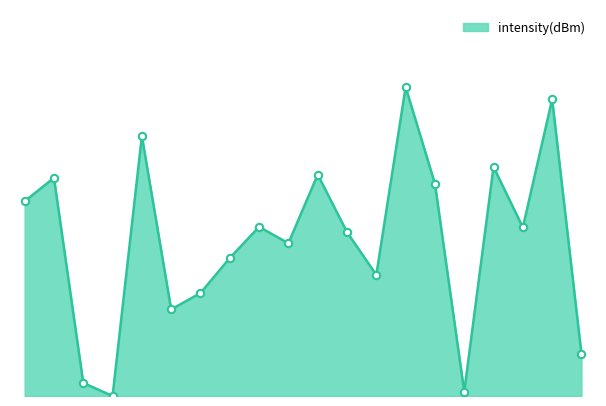

Is this an area chart (filled region under the line)?

Yes